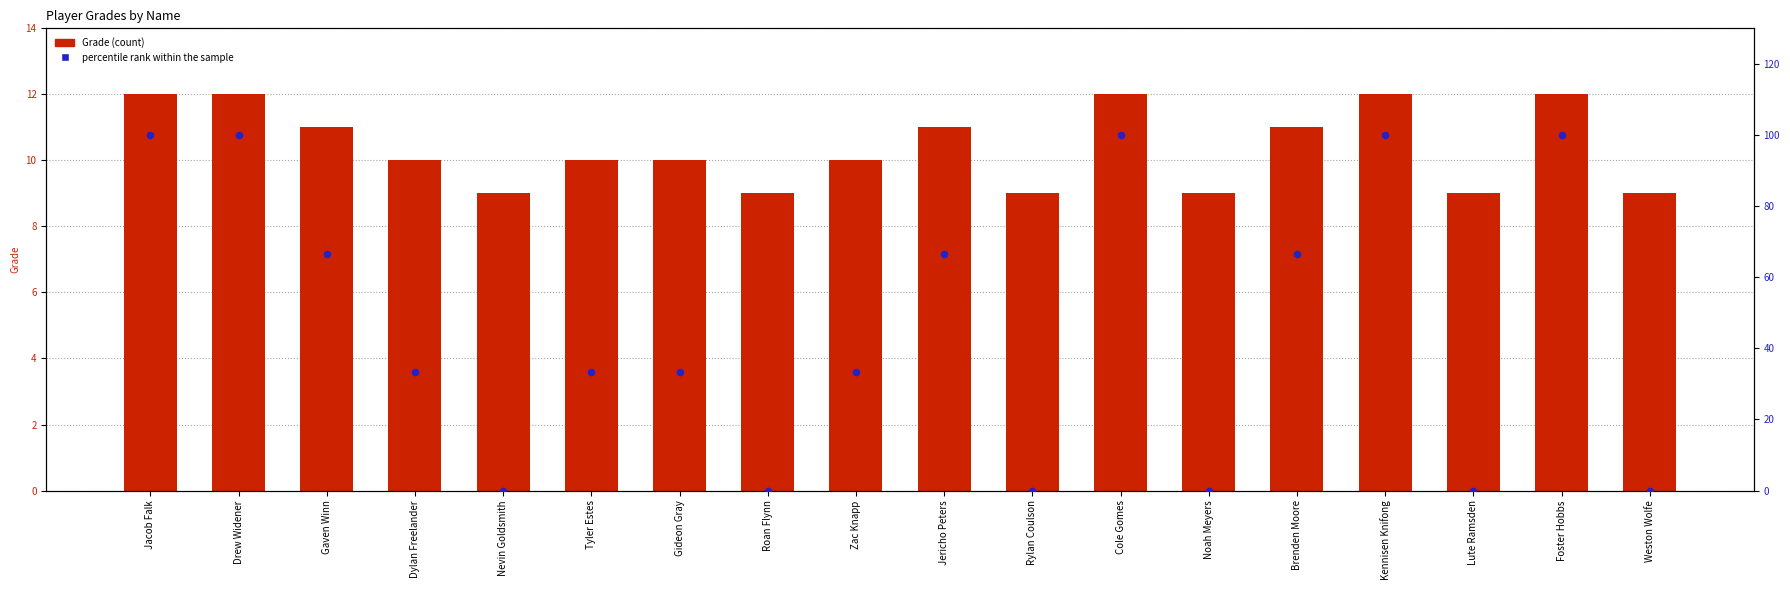

At how many categories does at least one series exceed 98?

5